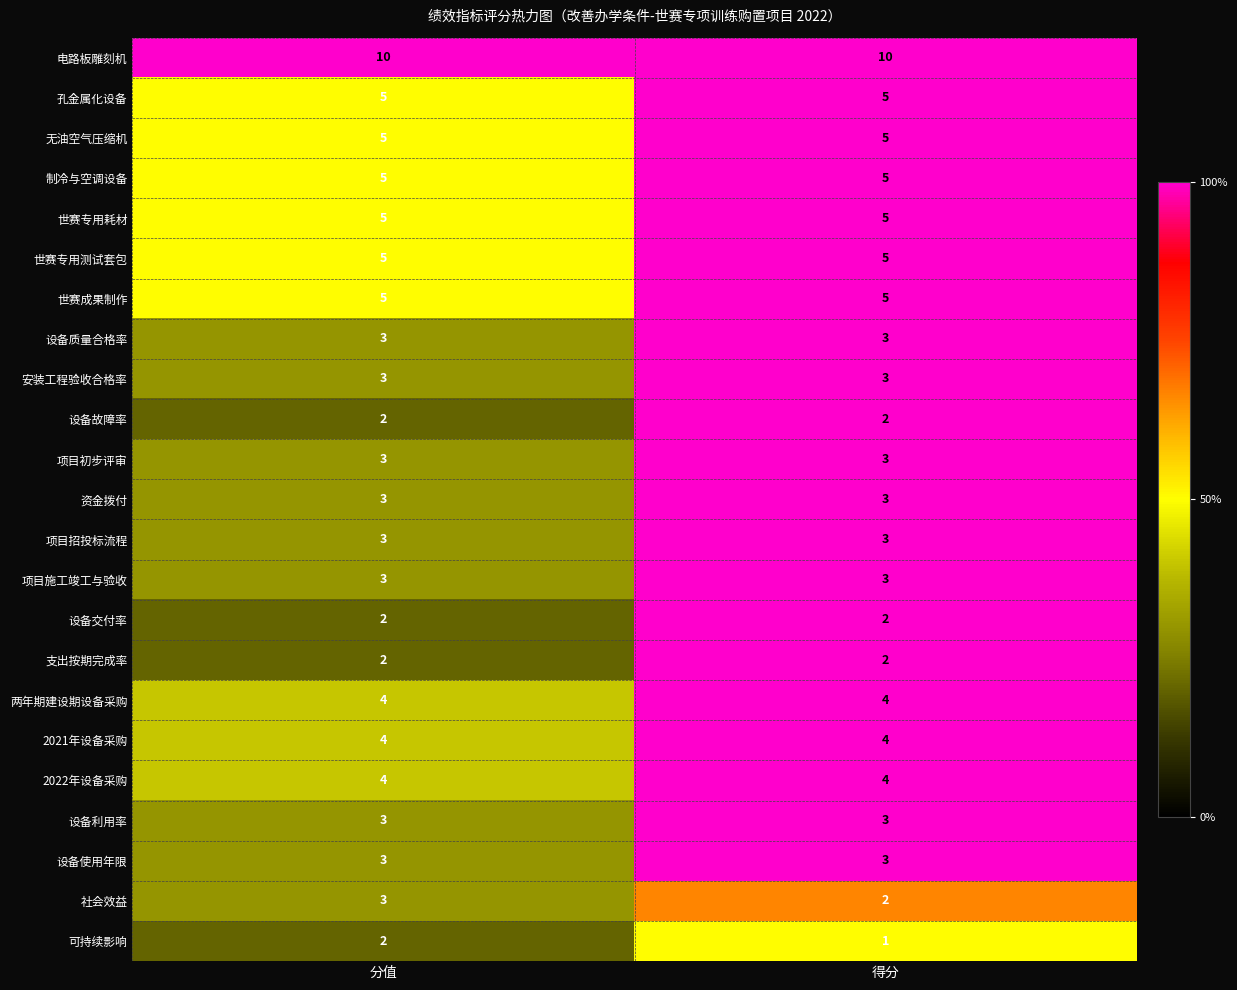

True or false: 设备质量合格率 has a value of 1 at 分值.

False